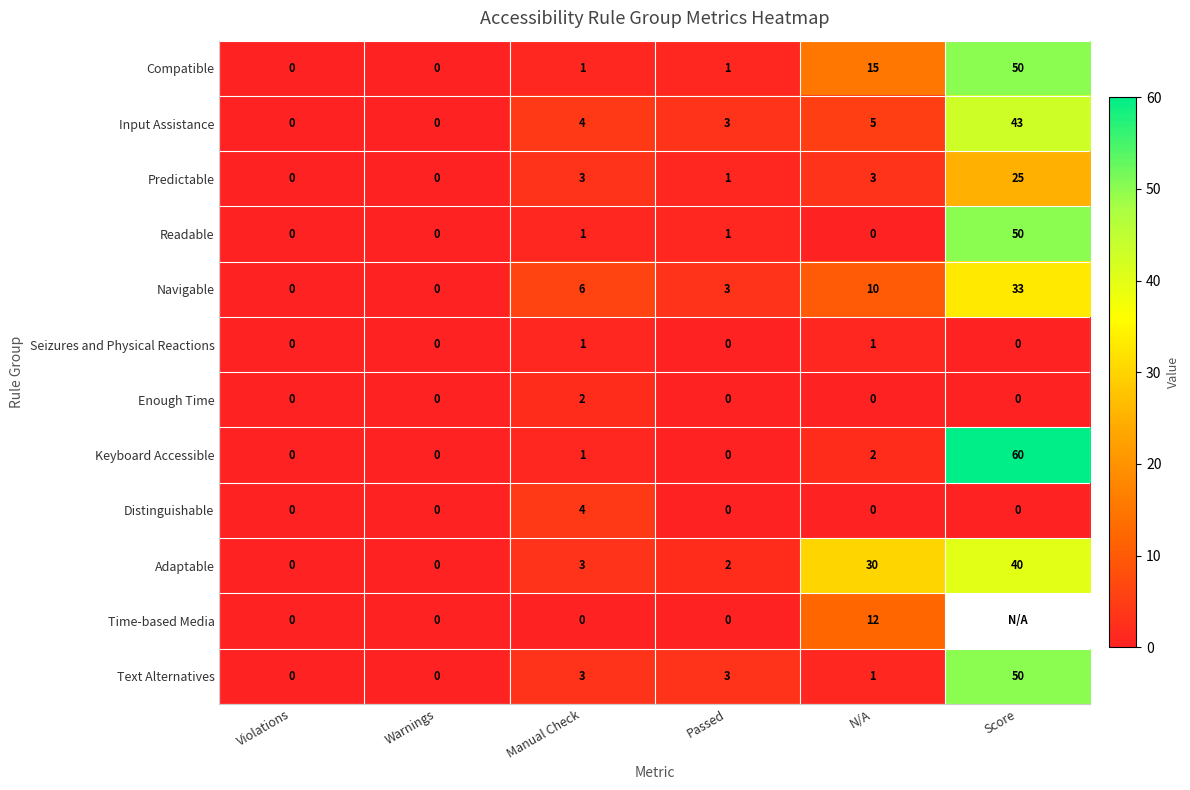

What is the difference between the highest and lowest values at Manual Check?

6